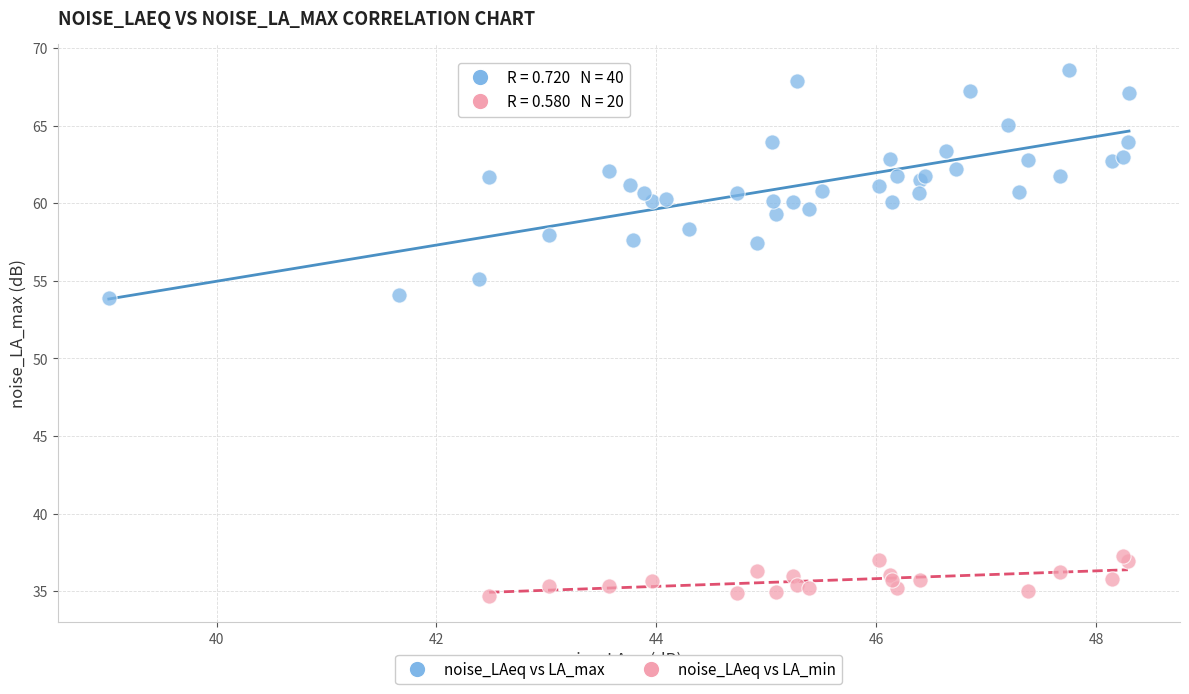

Which series has the largest Y range (max minus min)?

noise_LAeq vs LA_max